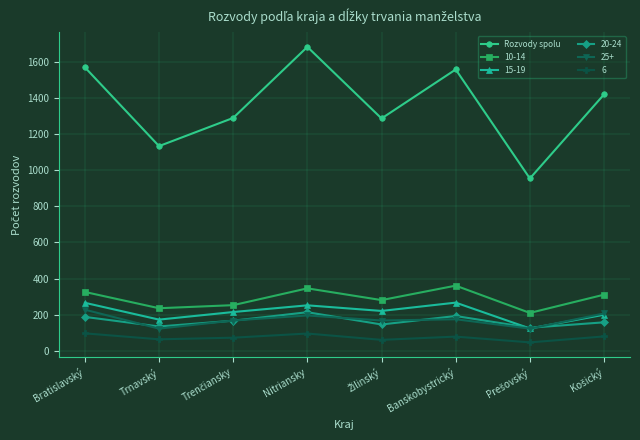

What is the smallest value displayed?

47